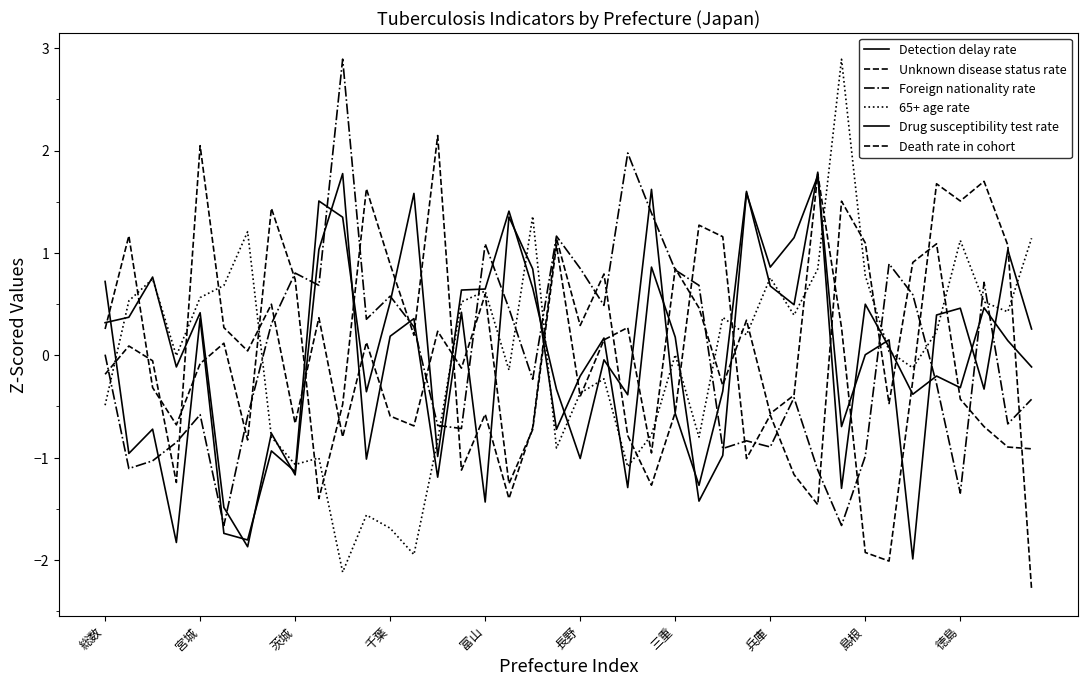

Which category has the lowest value in the 65+ age rate series?

10